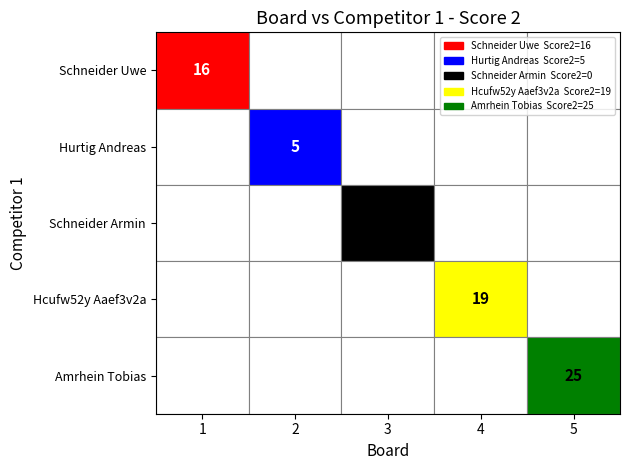

The value of Amrhein Tobias at 5 is 25. True or false?

True